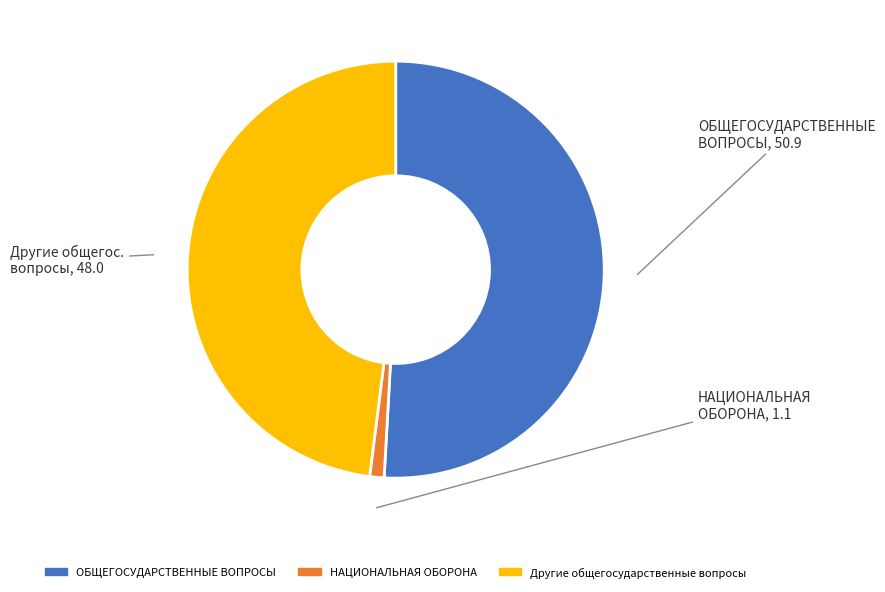

Does any single category account for the majority?

Yes